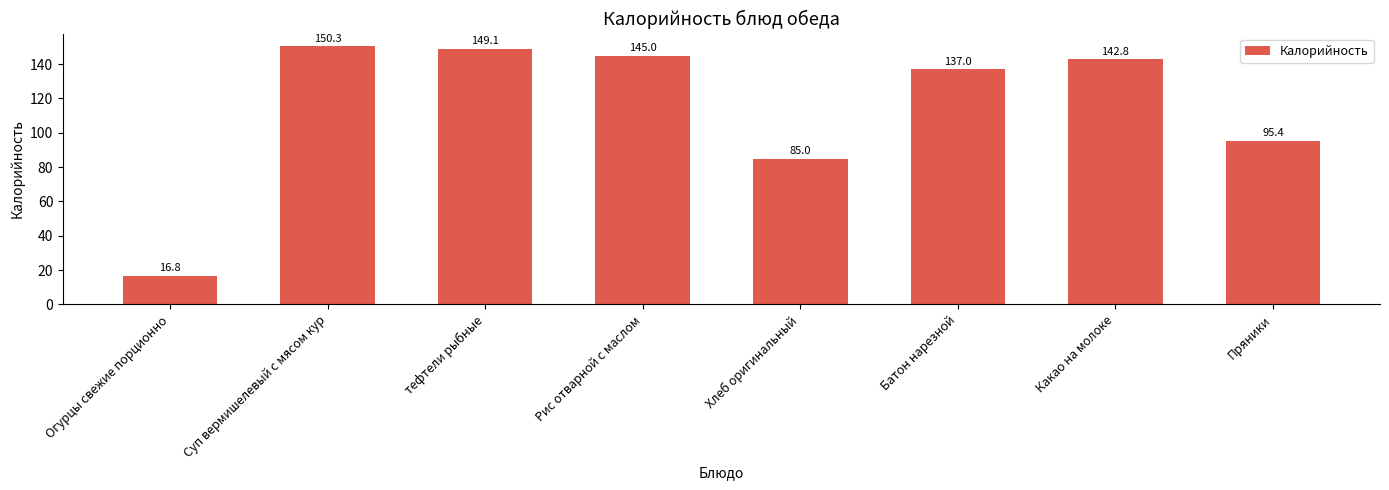

Approximately how many times larger is the value at Пряники compared to Какао на молоке?

0.7